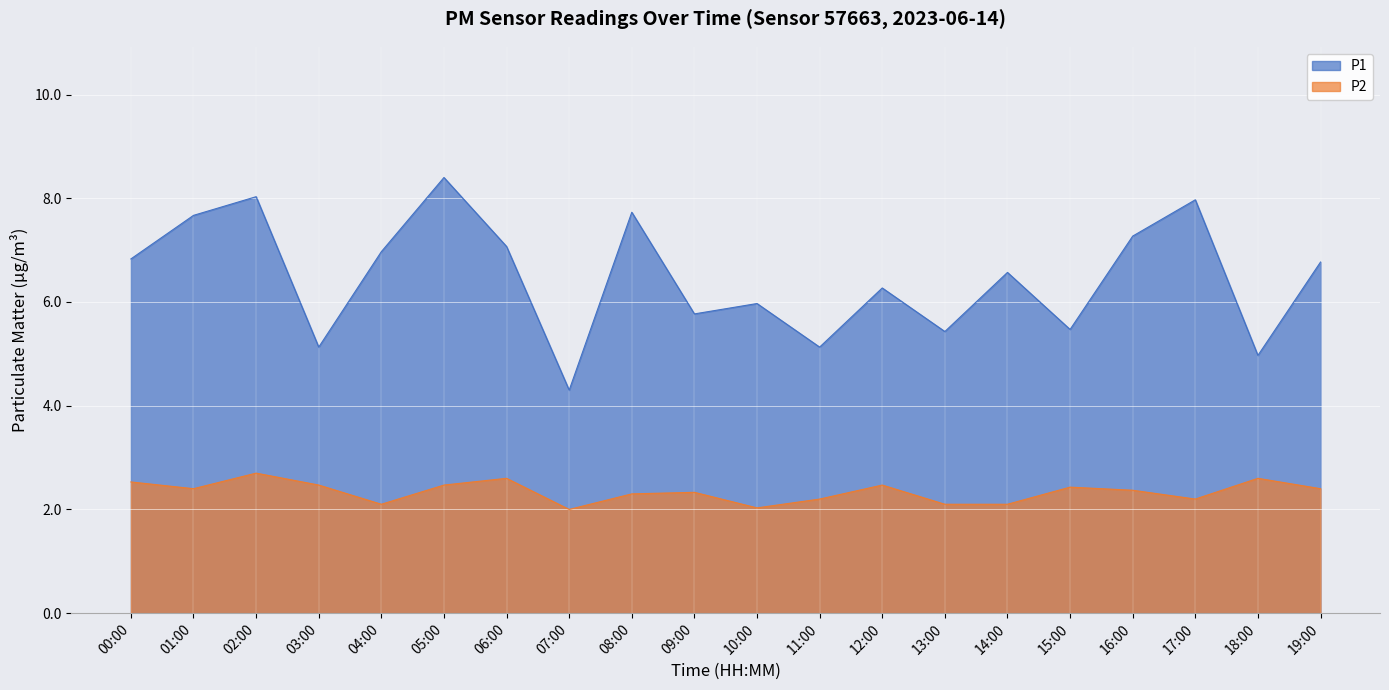

The P1 series shows 4.0 at 01:00. True or false?

False